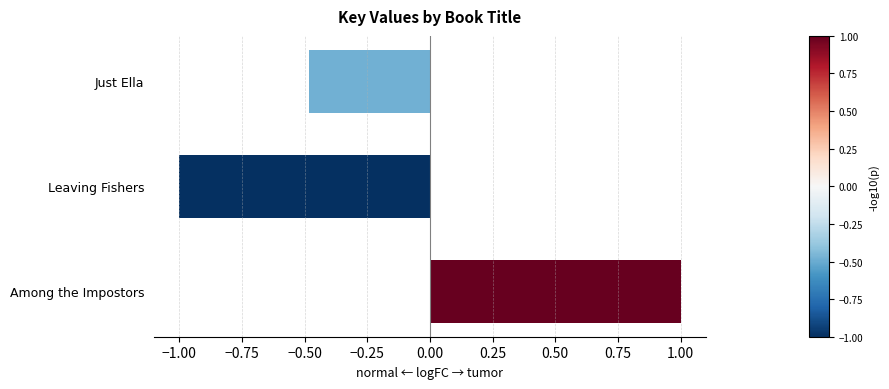

What is the label of the 1st bar from the bottom?

Among the Impostors